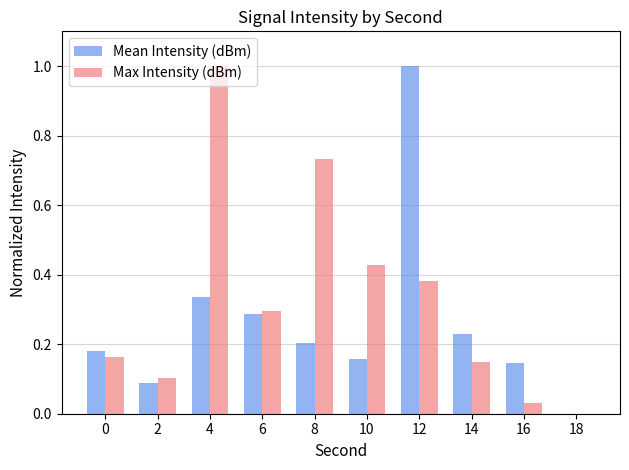

What is the sum of all Max Intensity (dBm) values?

3.3